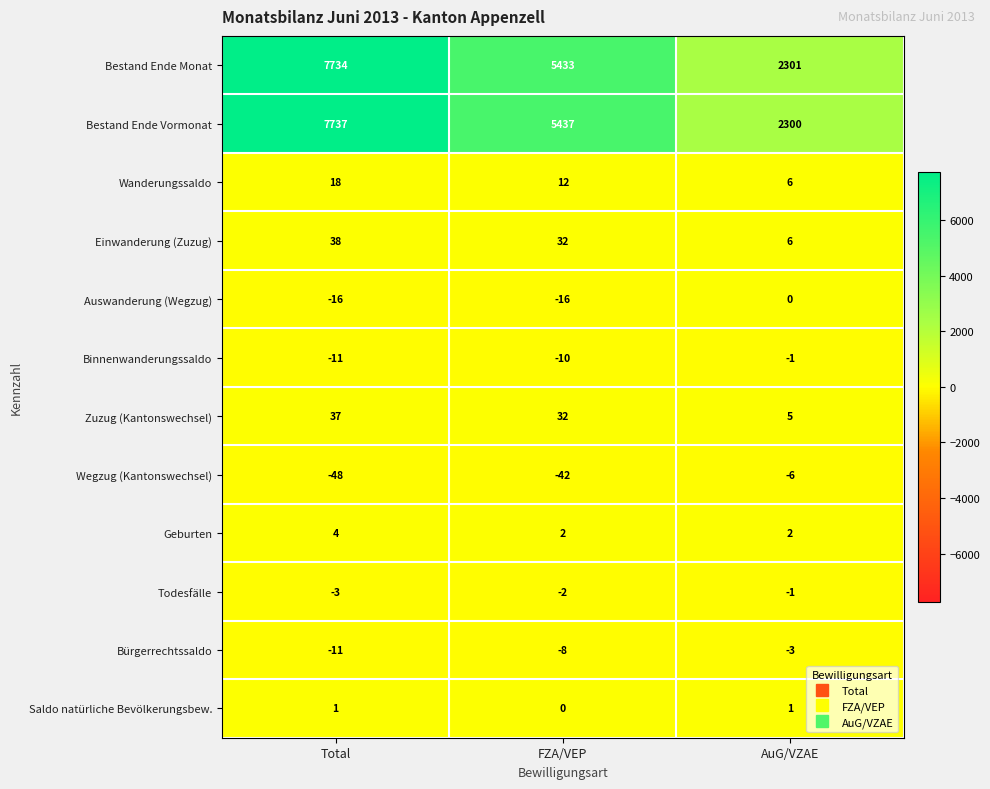

What is the minimum value for Binnenwanderungssaldo?

-11